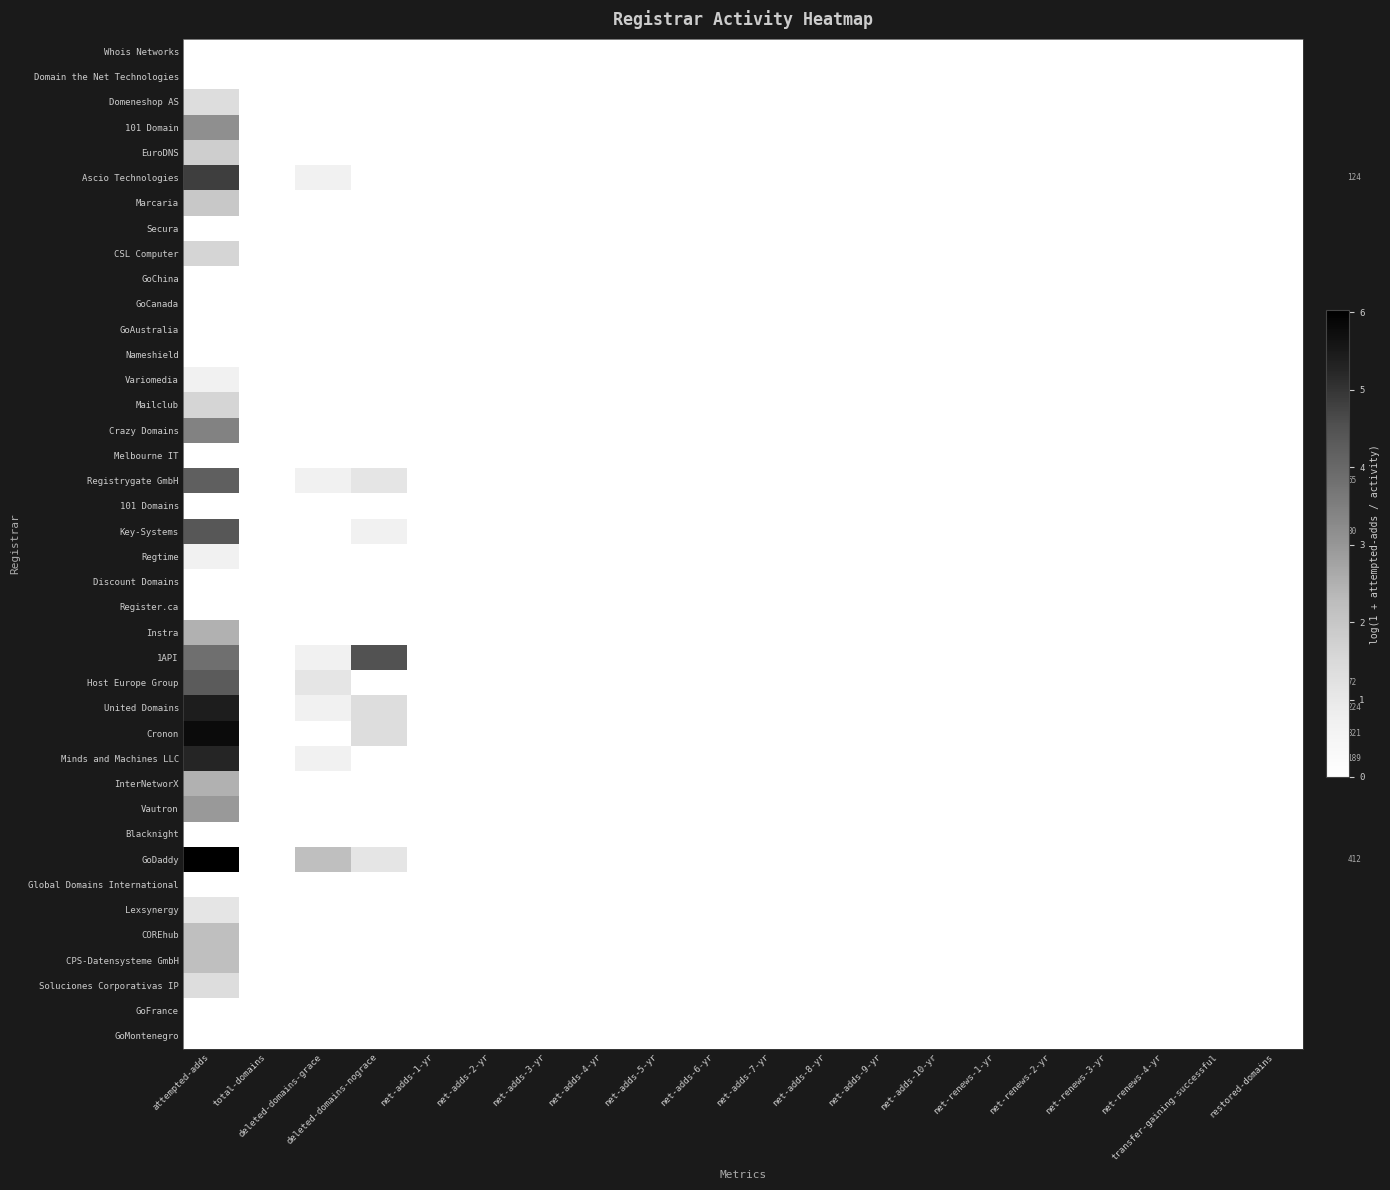

Where is GoDaddy nearest to the value 3?

deleted-domains-grace